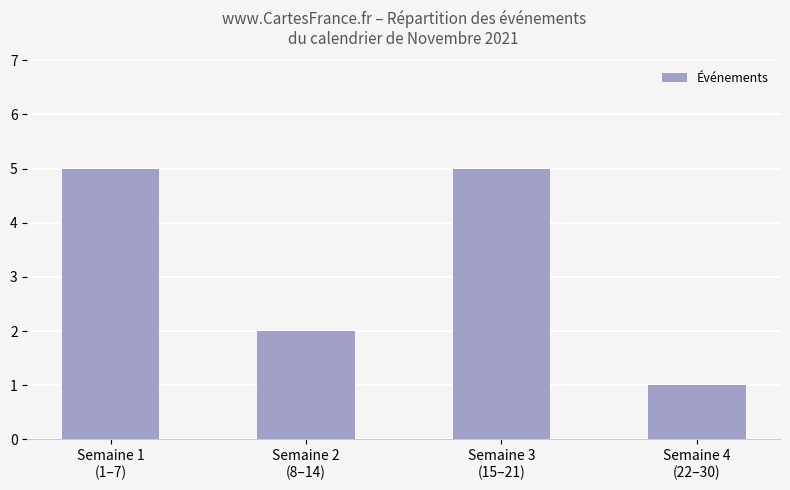

What is the maximum value shown in the chart?

5